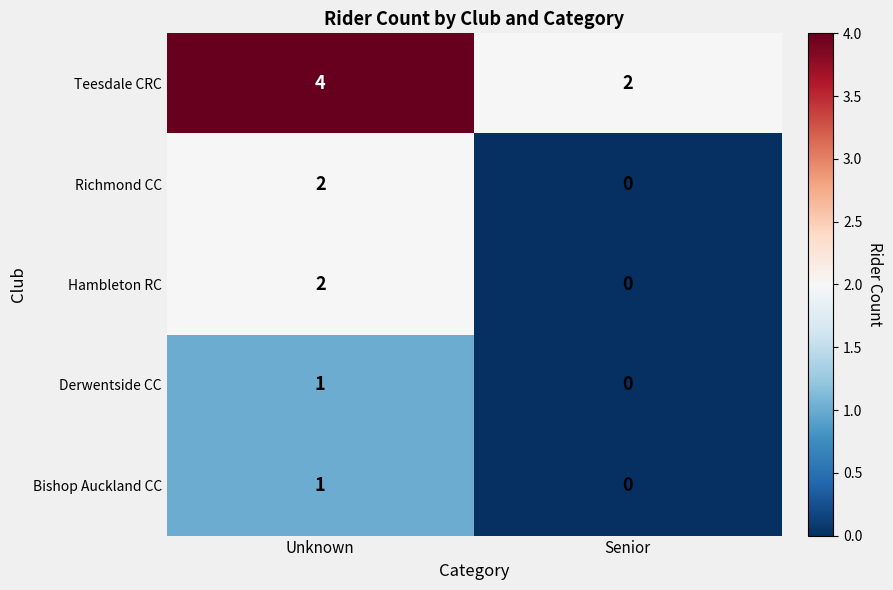

How many values in the Teesdale CRC series are below 4?

1